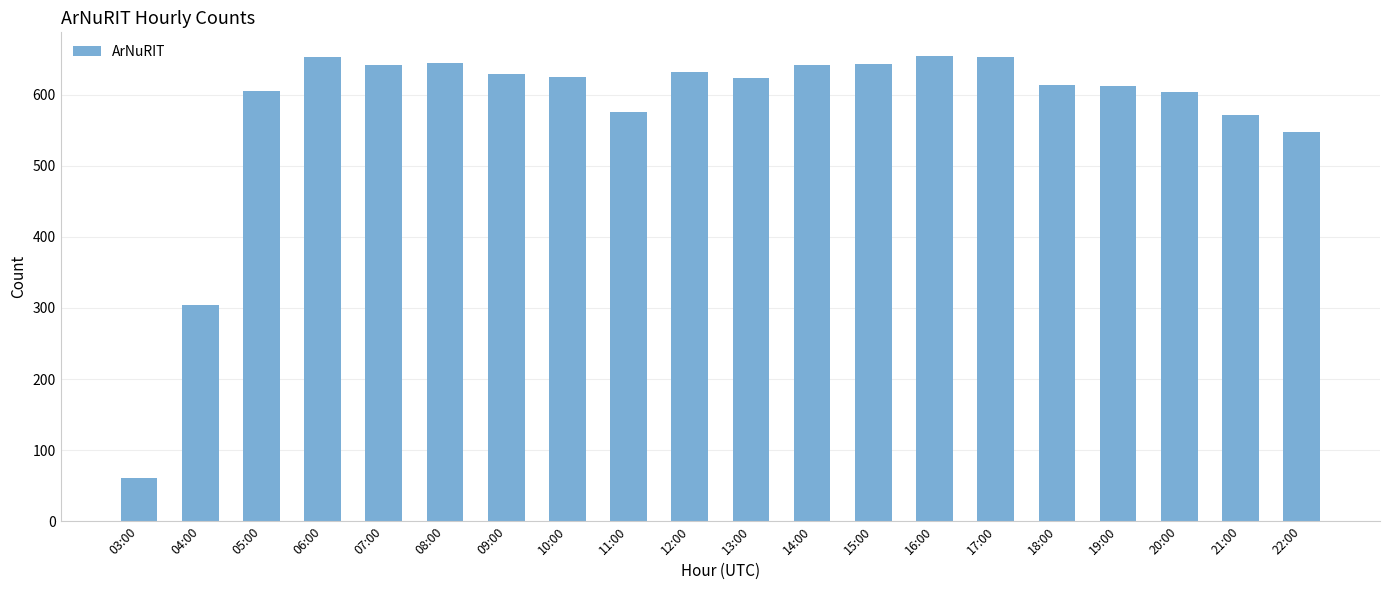

What is the greatest value displayed?

655